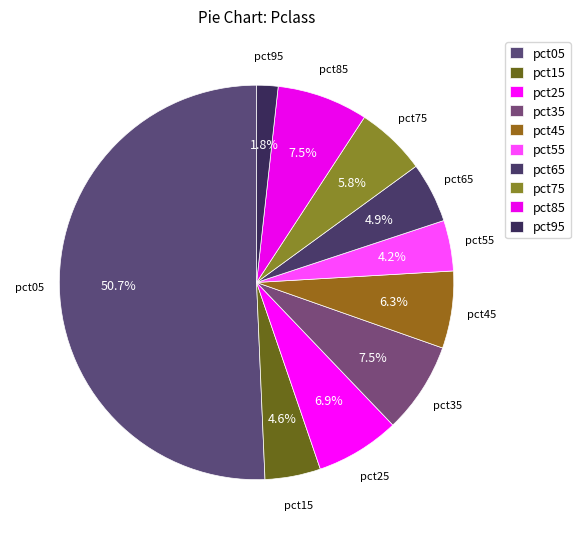

Count the number of slices in the pie.

10